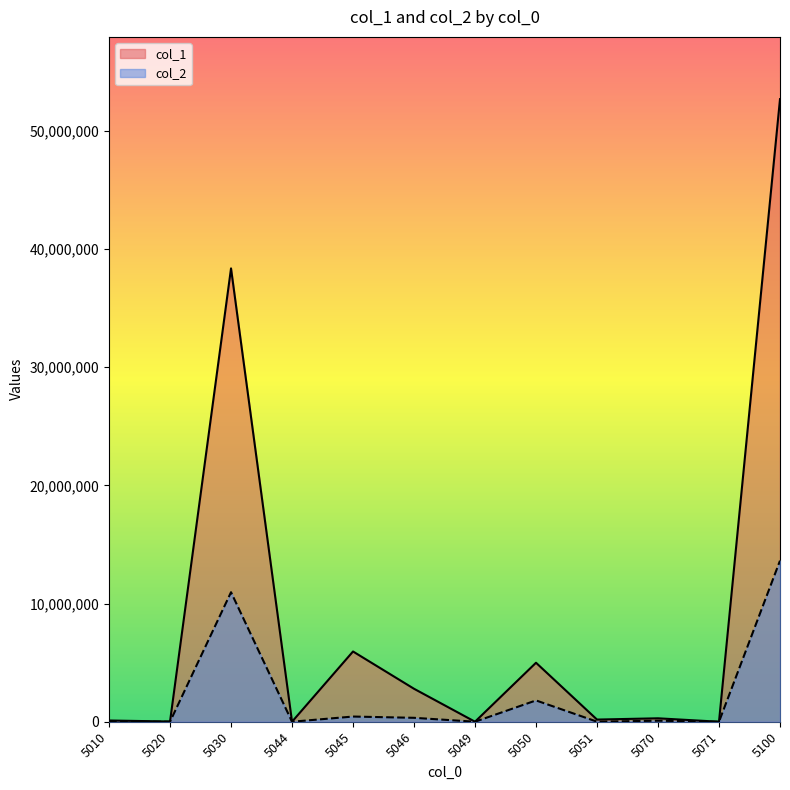

What is the sum of the col_2 values at 5051 and 5100?

13632143